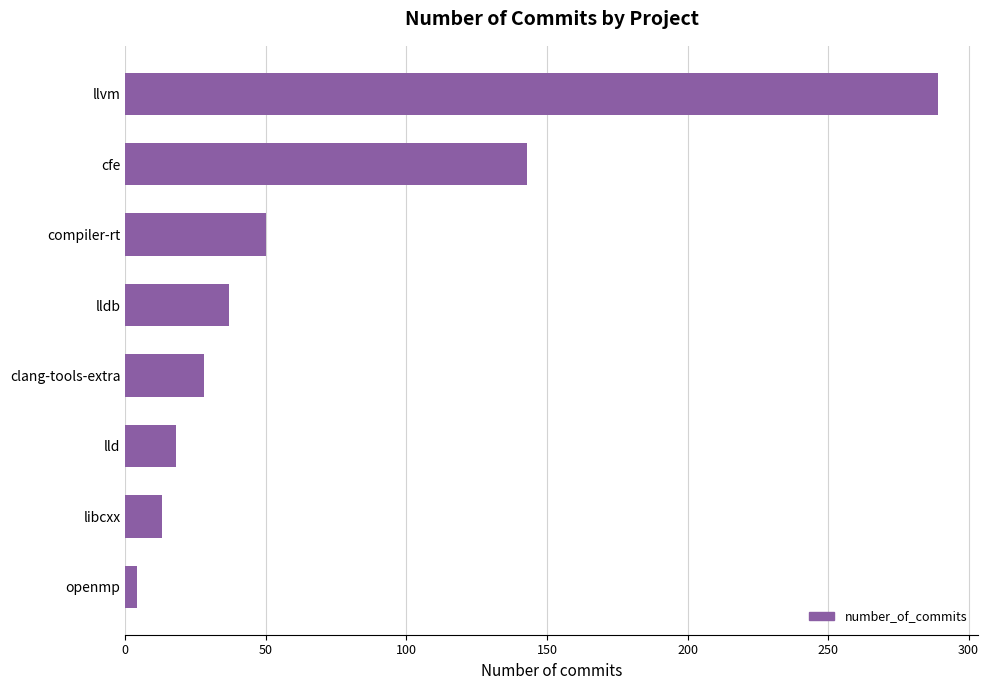

List the labels in order of value, largest first.

llvm, cfe, compiler-rt, lldb, clang-tools-extra, lld, libcxx, openmp